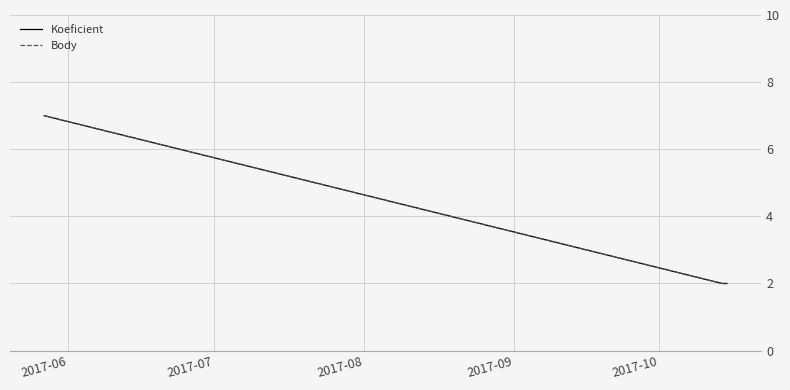

Does the chart have visible grid lines?

Yes